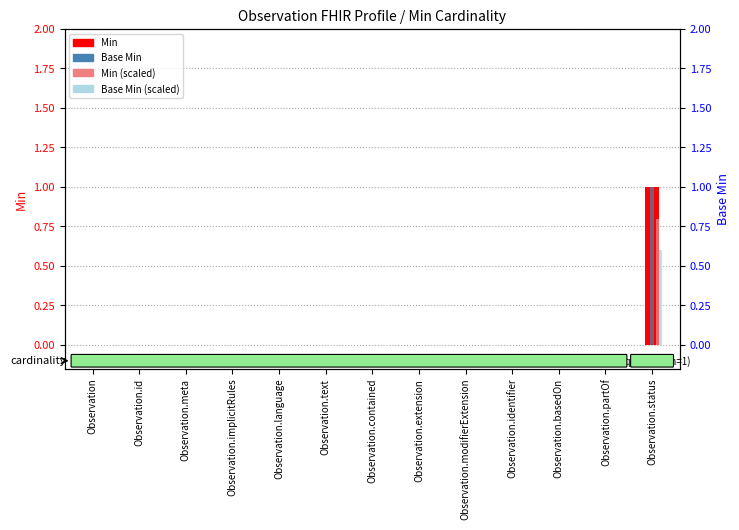

Which category has the highest value across all series?

Observation.status